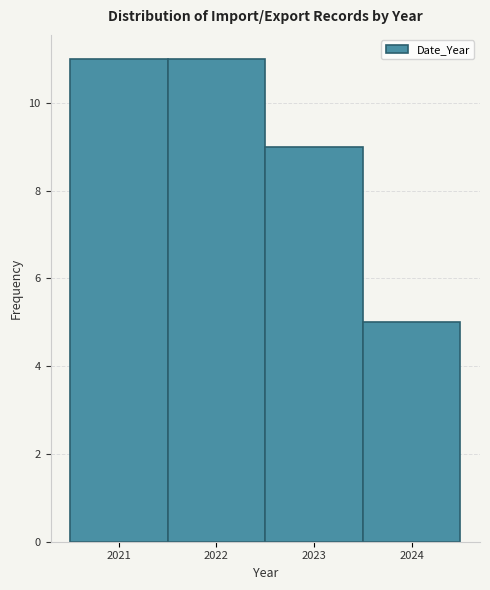

How tall is the bar that spans 2020.5 to 2021.5 on the x-axis? The values are not printed on the chart, so give them approximately, as read against the axis.

11